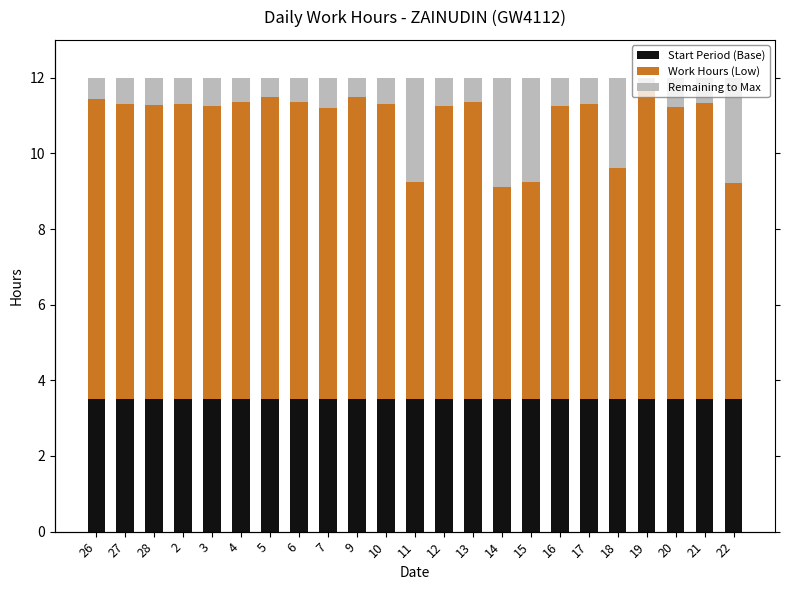

Are the bars horizontal?

No